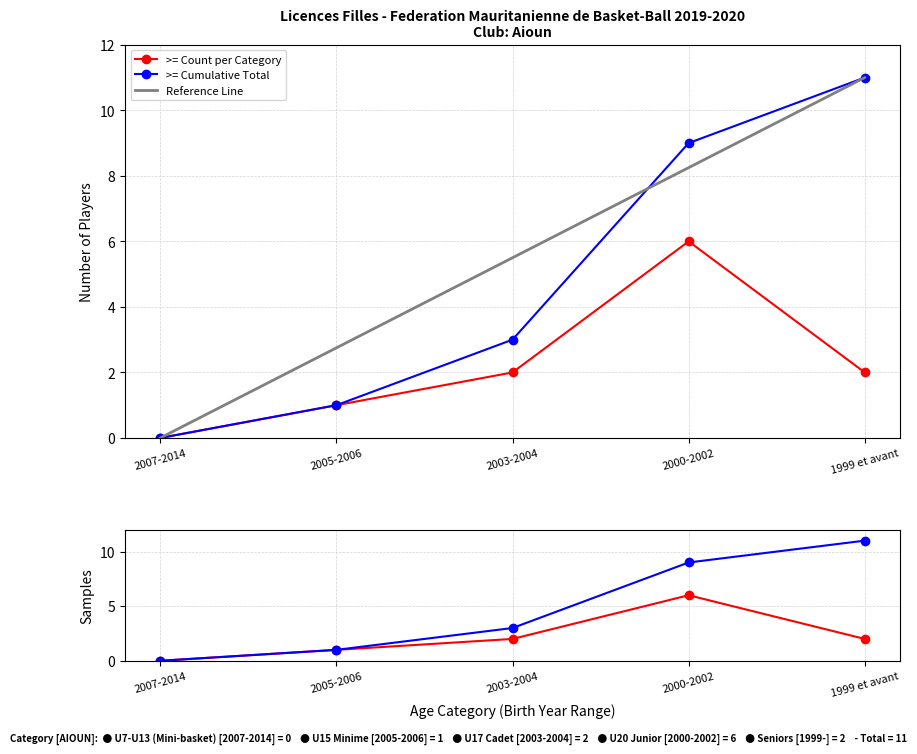

Is it true that Count equals 11 at 2000-2002?

False